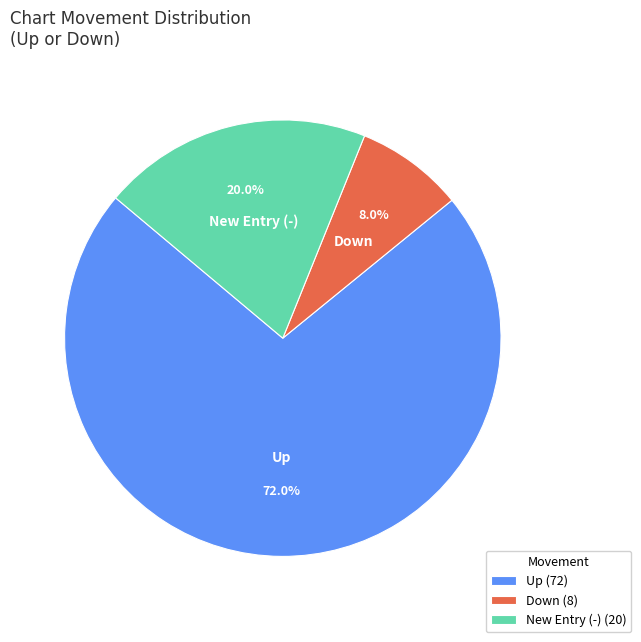

Count the number of slices in the pie.

3